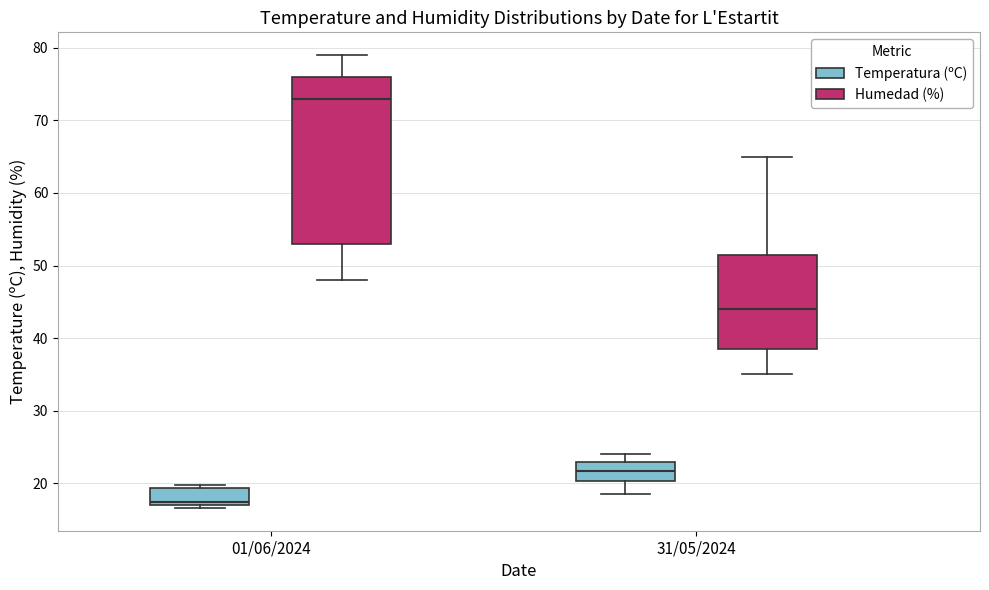

Reading left to right, transcribe this box plot: for each box, give where its median line is, the range the box spans, and where its two whiskers end, as read against the y-axis. The values are not printed on the chart, so give them approximately, as read against the axis.

01/06/2024 (Temperatura (ºC)): median 18, box 17 to 19, whiskers 17 (just below the box's lower edge) to 20
01/06/2024 (Humedad (%)): median 73, box 53 to 76, whiskers 48 to 79
31/05/2024 (Temperatura (ºC)): median 22, box 20 to 23, whiskers 19 to 24
31/05/2024 (Humedad (%)): median 44, box 39 to 52, whiskers 35 to 65